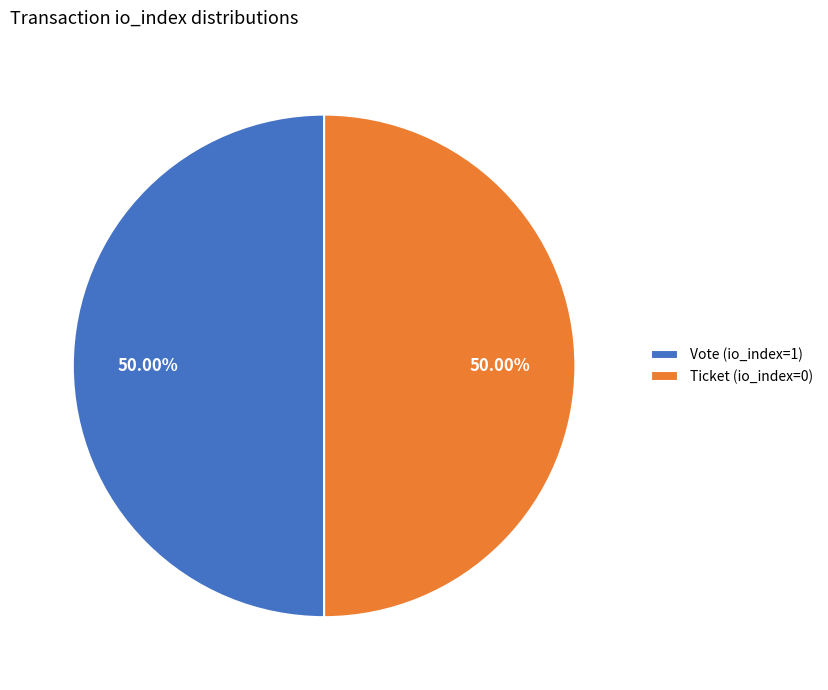

To the nearest percent, what is the difference between the Ticket (io_index=0) and Vote (io_index=1) slice percentages?

0%